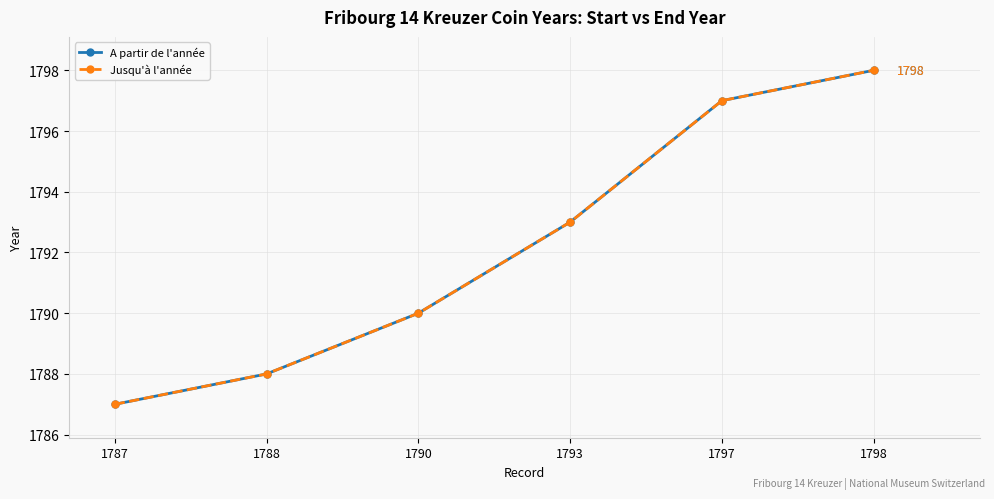

What is the total value across all series at 1787?

3574